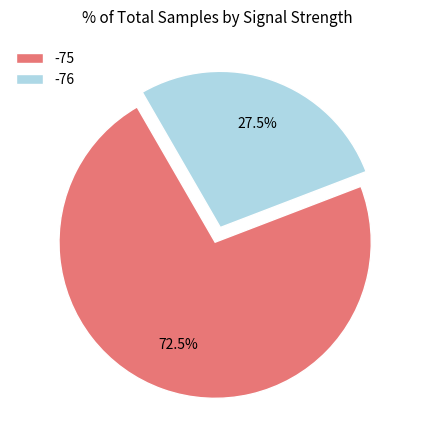

What is the total percentage of -76 and -75?

100.0%